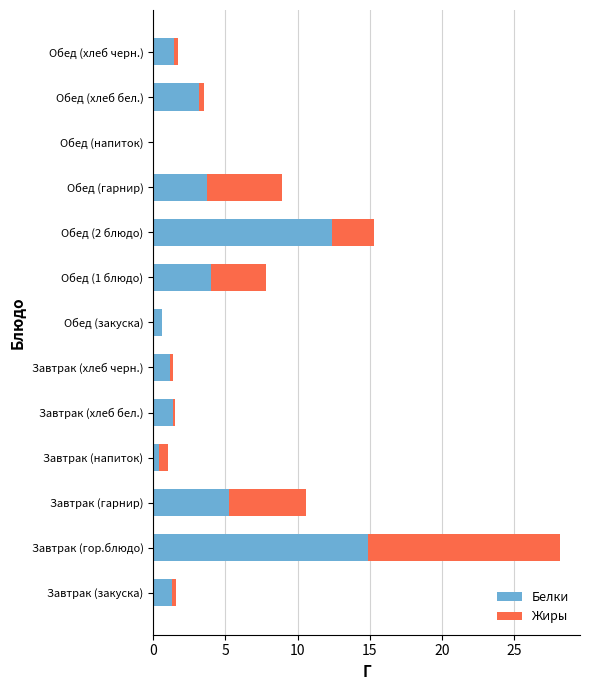

The value of Белки at Обед (хлеб черн.) is 1.4. True or false?

True